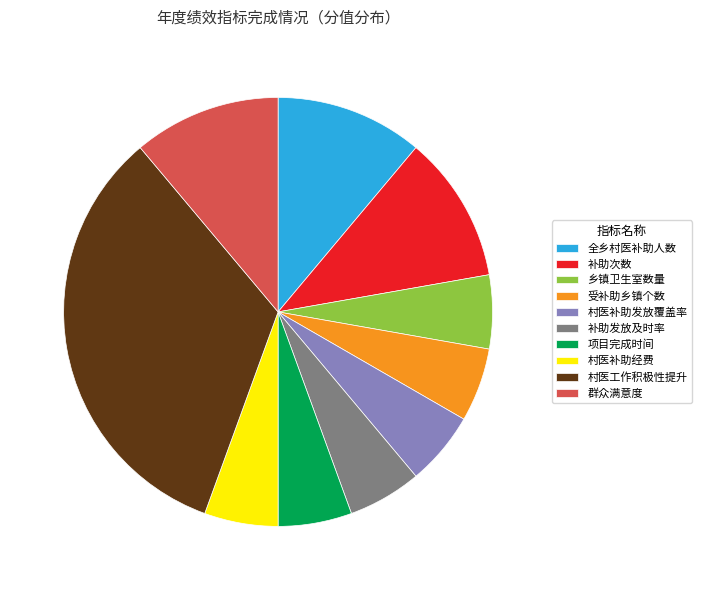

Is 村医补助发放覆盖率 the majority of the pie?

No